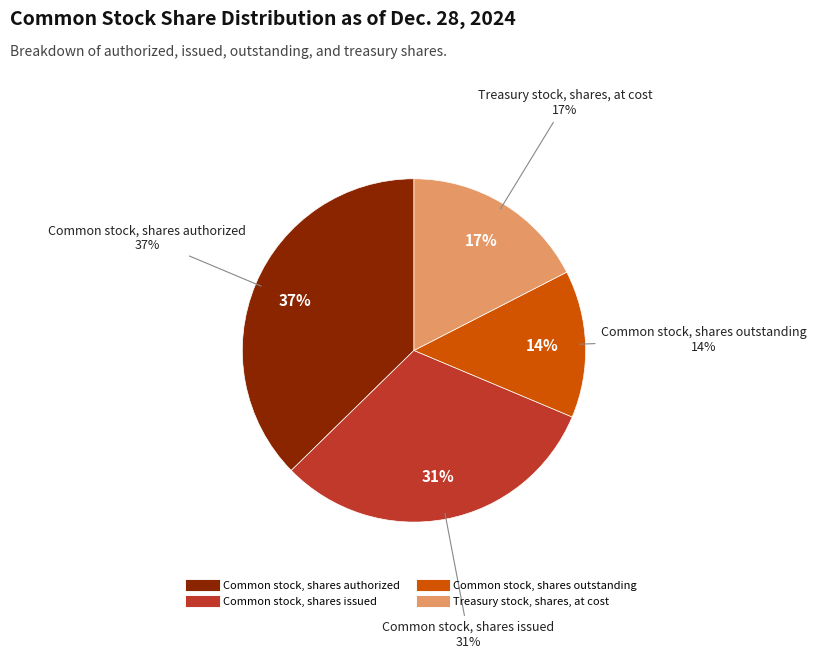

The Common stock, shares authorized slice represents 37% of the pie. True or false?

True